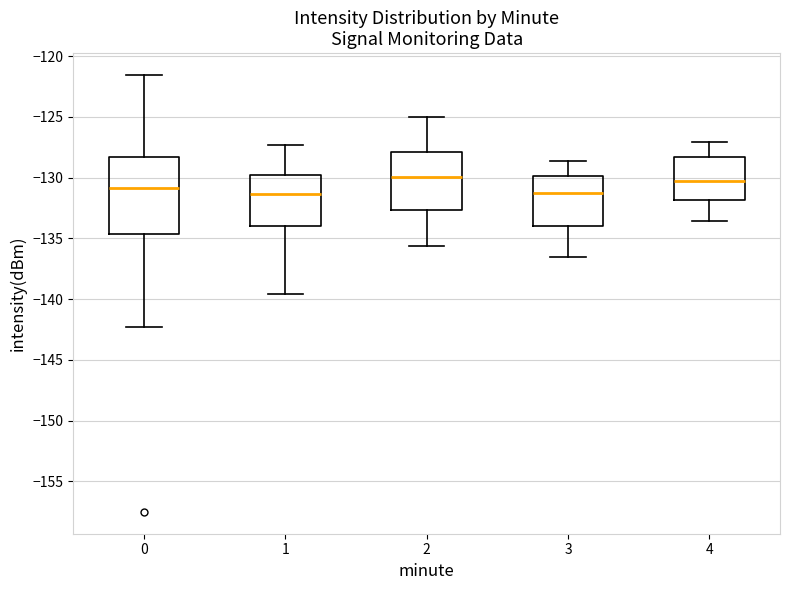

Where does the upper whisker of the box at x = 1 end on the y-axis? The values are not printed on the chart, so give them approximately, as read against the axis.

-127.5